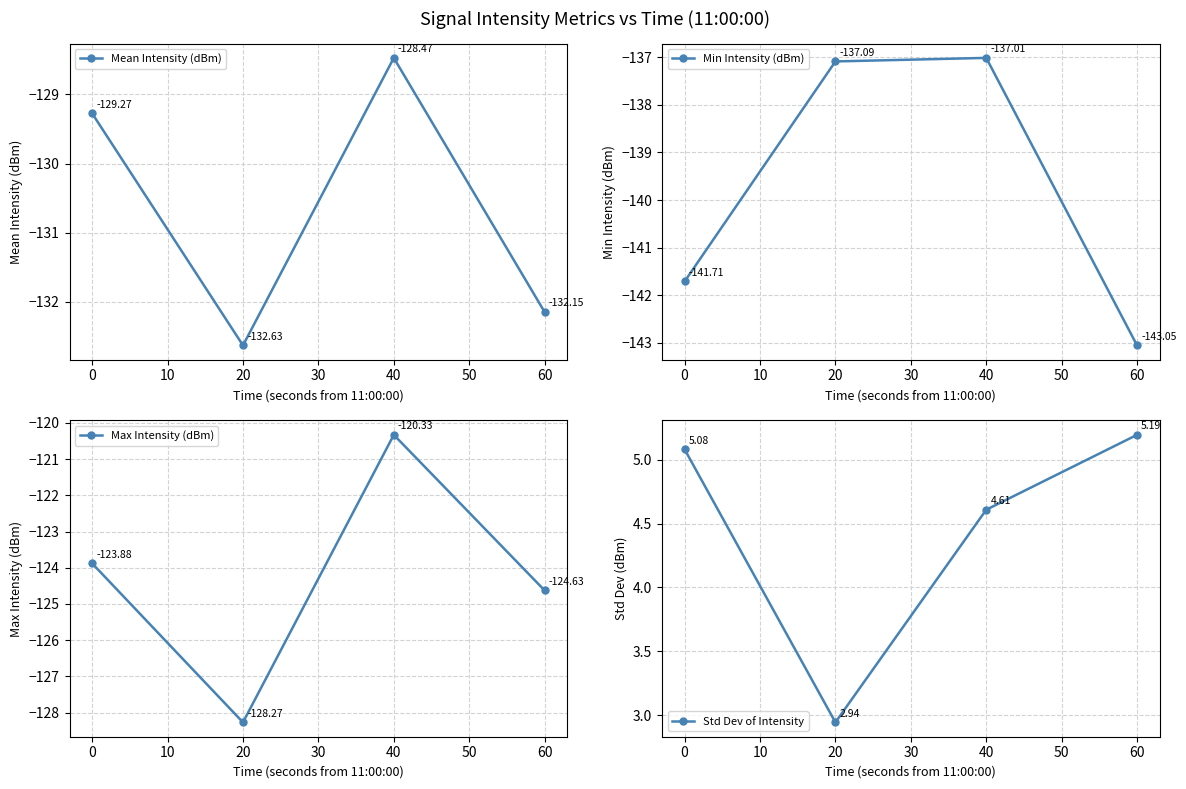

At which category does Mean Intensity (dBm) reach its first local peak?

40